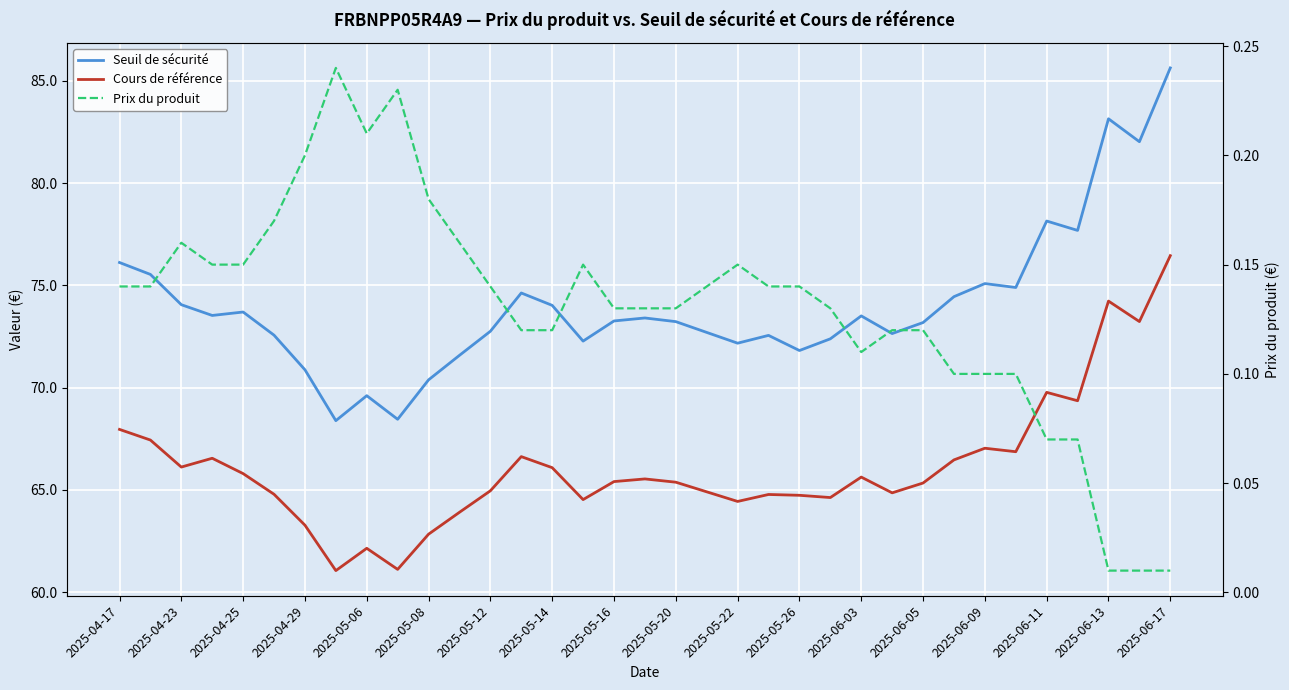

At how many categories does at least one series exceed 9?

35